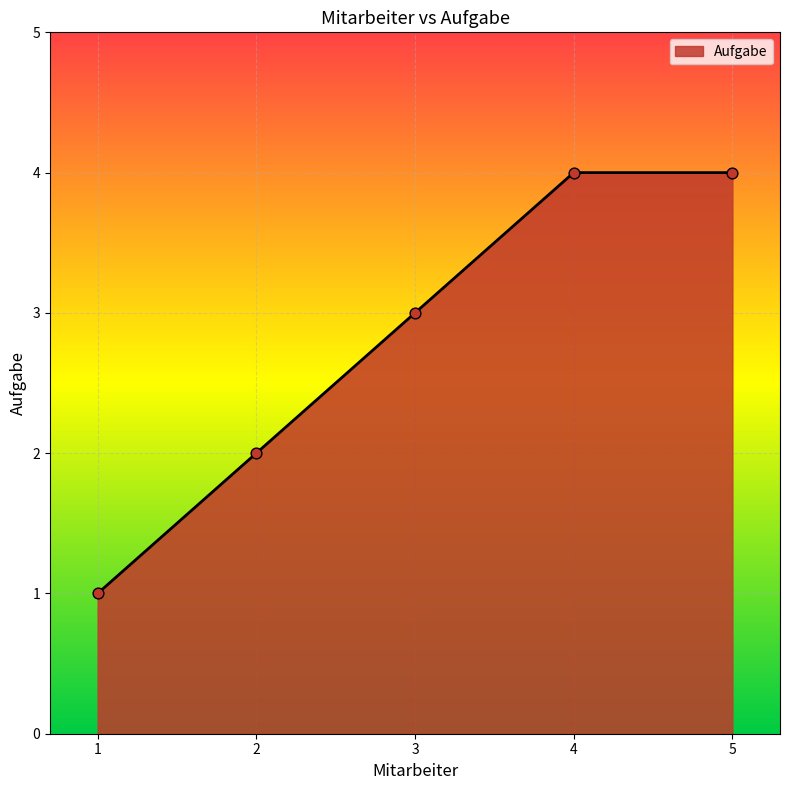

What is the change in value from 1 to 2?

+1